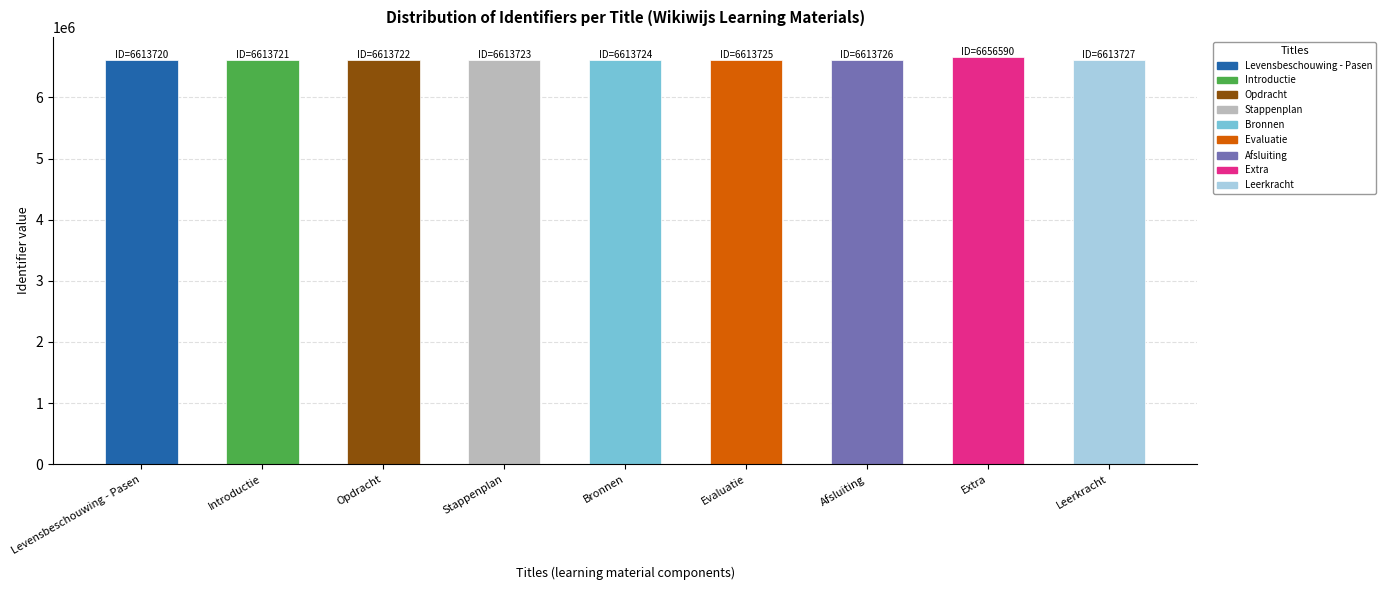

True or false: the data shows 6613723 at Stappenplan.

True